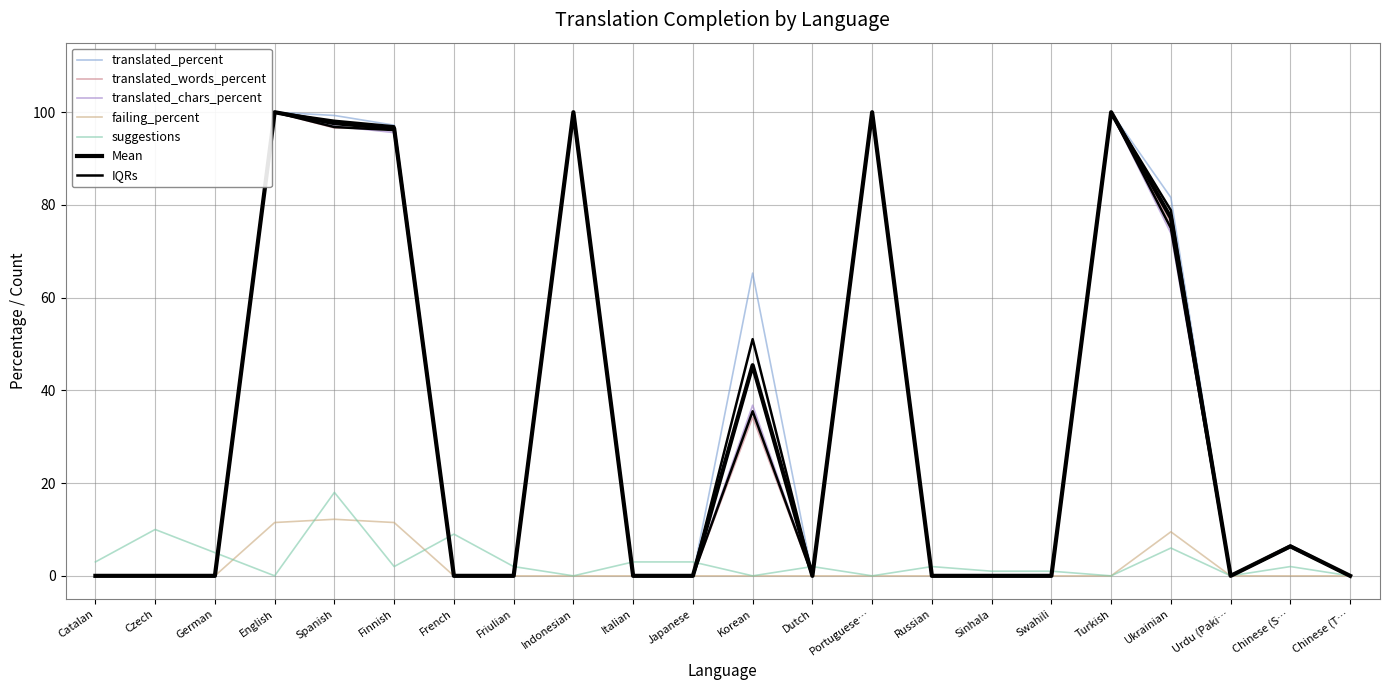

What is the average value of the translated_chars_percent series?

32.3